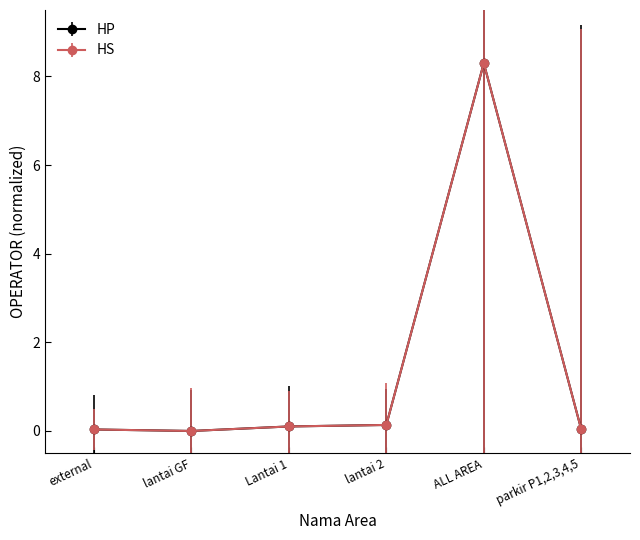

Which series changed the most between external and lantai GF?

HP